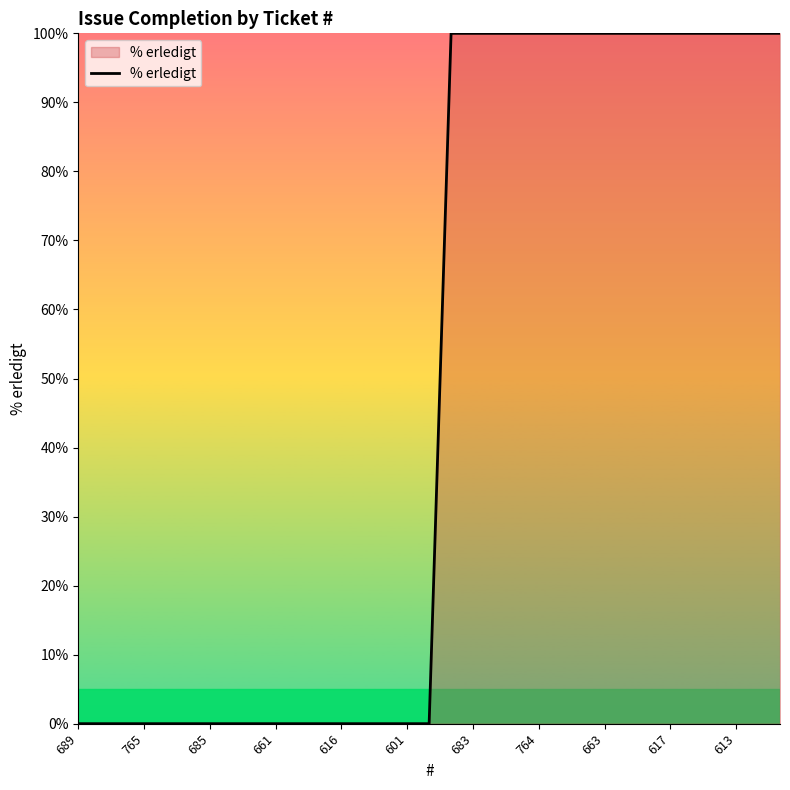

What is the difference between the maximum and minimum values?

100